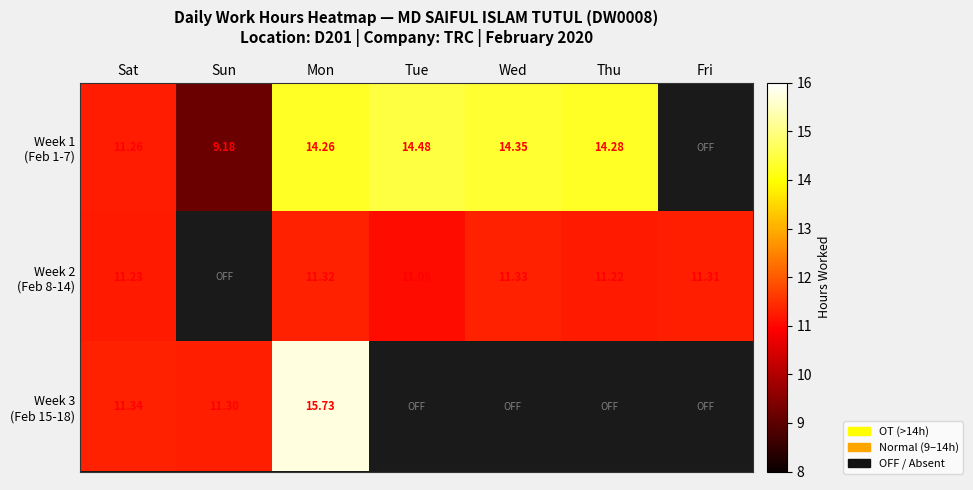

Which category has the lowest value in the Week 3 (Feb 15-18) series?

Sun